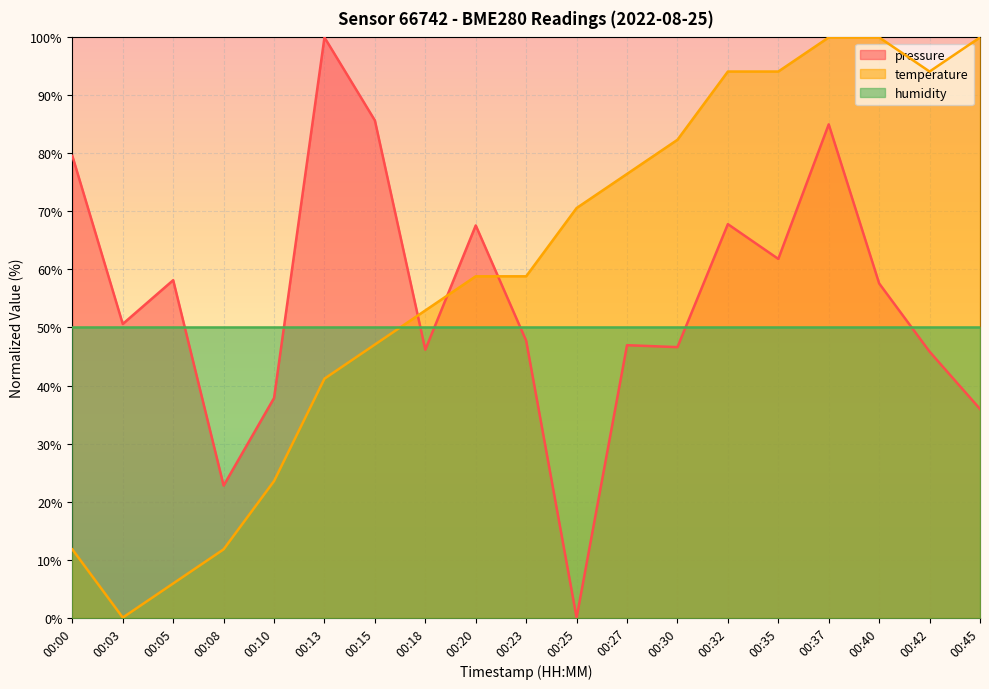

How many times do temperature and pressure cross each other?

3